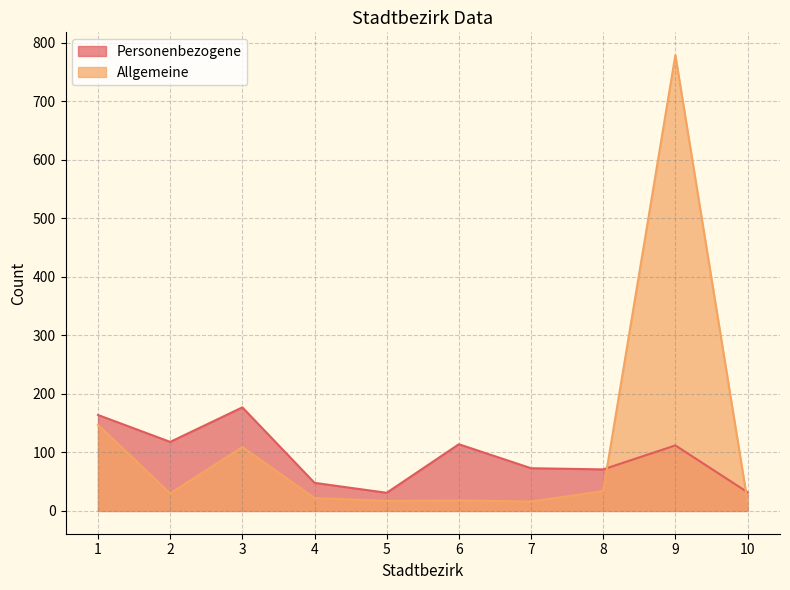

Rank the series by their average value, from highest to lowest.

Allgemeine, Personenbezogene